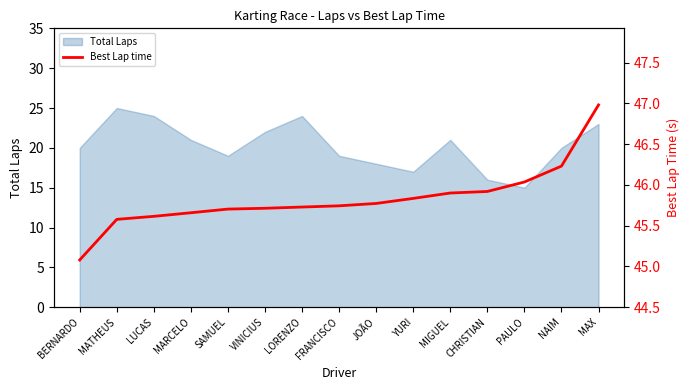

At which label is the value closest to 46?

PAULO